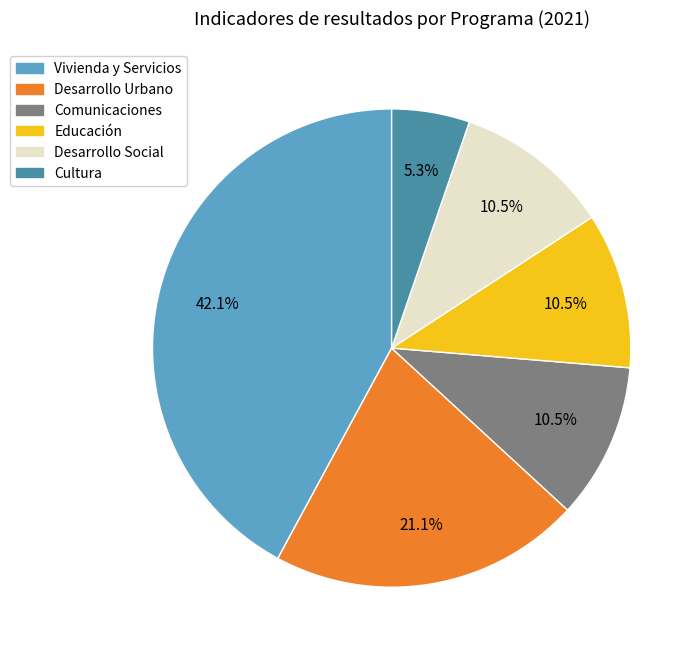

Is there any slice that represents more than half of the pie?

No